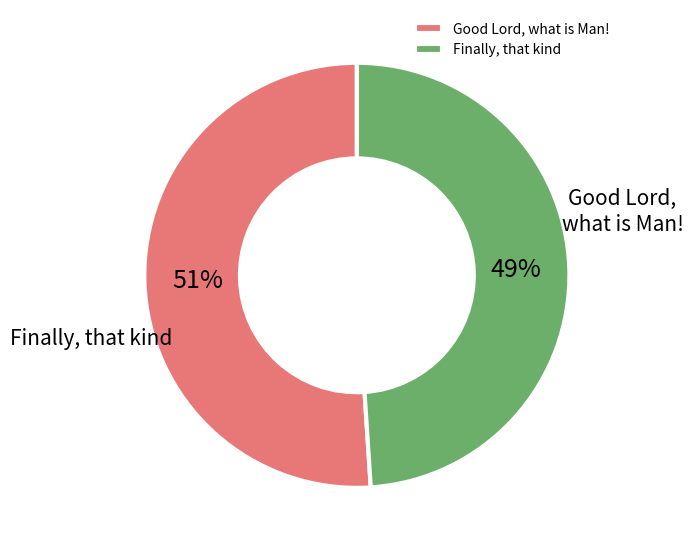

To the nearest percent, what is the average slice percentage?

50%